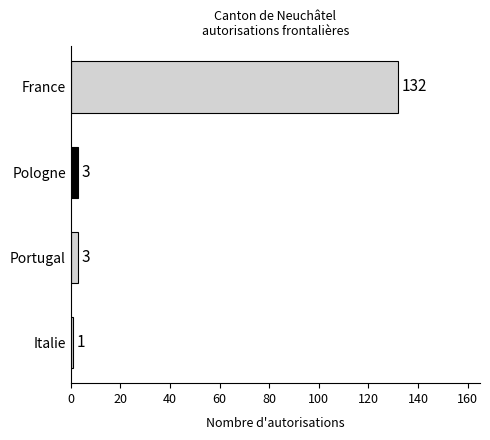

Are the bars horizontal?

Yes